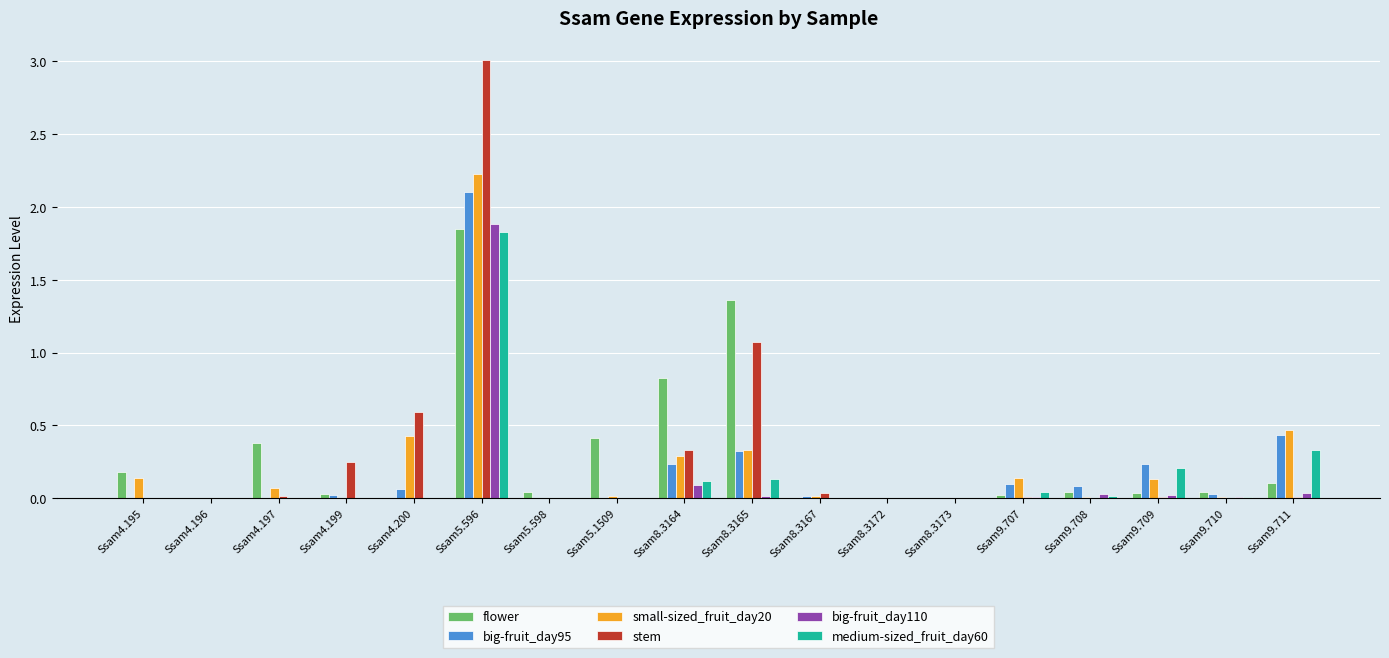

What is the maximum value shown in the chart?

3.0